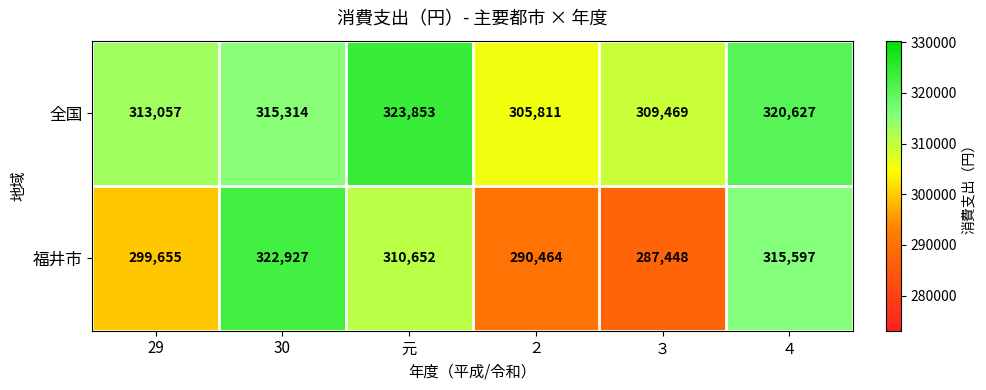

Reading left to right, what are all the values shown in this chart?

全国: 313057	315314	323853	305811	309469	320627
福井市: 299655	322927	310652	290464	287448	315597